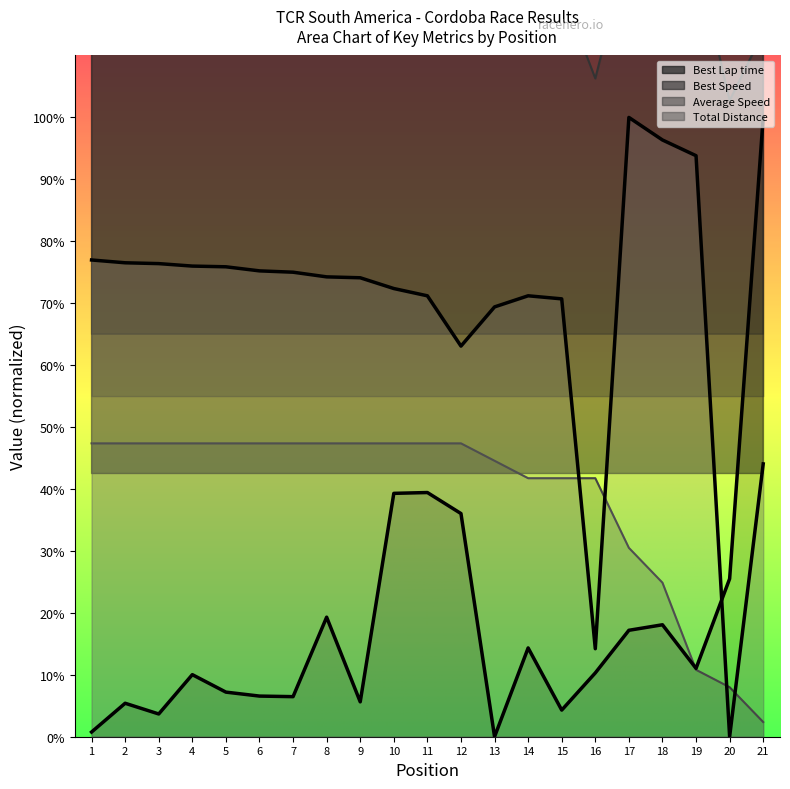

What is the difference between the maximum and minimum values in the Best Speed series?

35.0